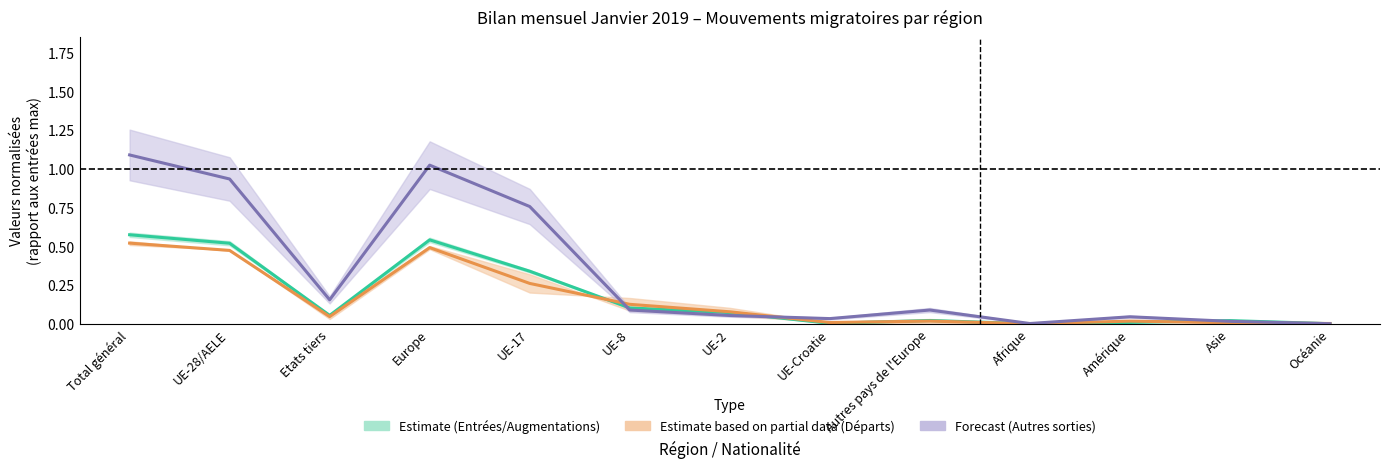

At which category does Total entrées (afflux) reach its first local peak?

Europe